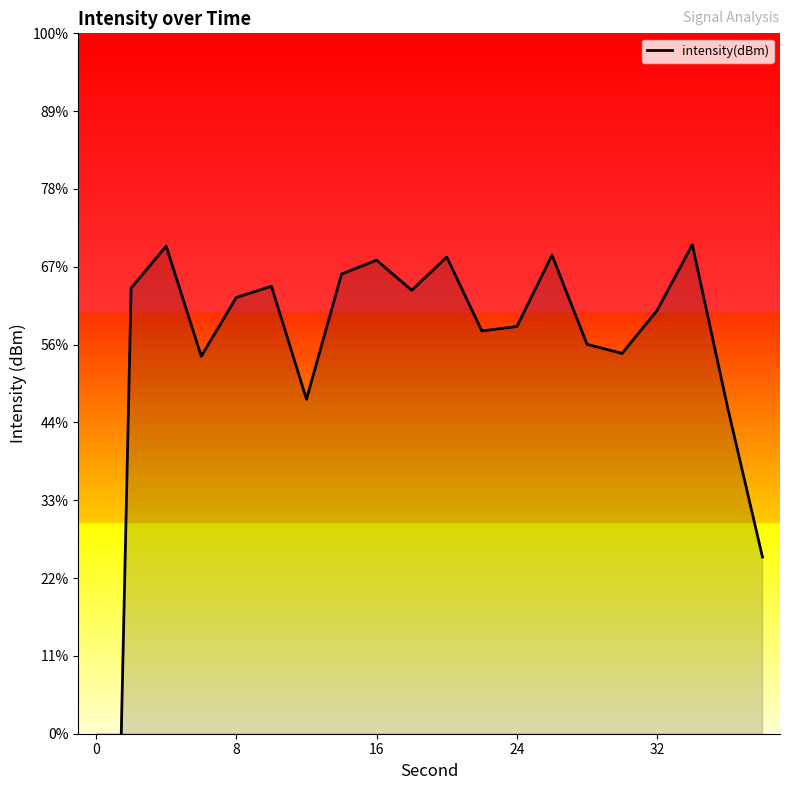

Reading right to left, extract all data points from this chart.

-133.6	-124.0	-113.6	-117.8	-120.6	-120.0	-114.3	-118.8	-119.1	-114.4	-116.5	-114.6	-115.5	-123.5	-116.2	-117.0	-120.7	-113.7	-116.4	-218.5